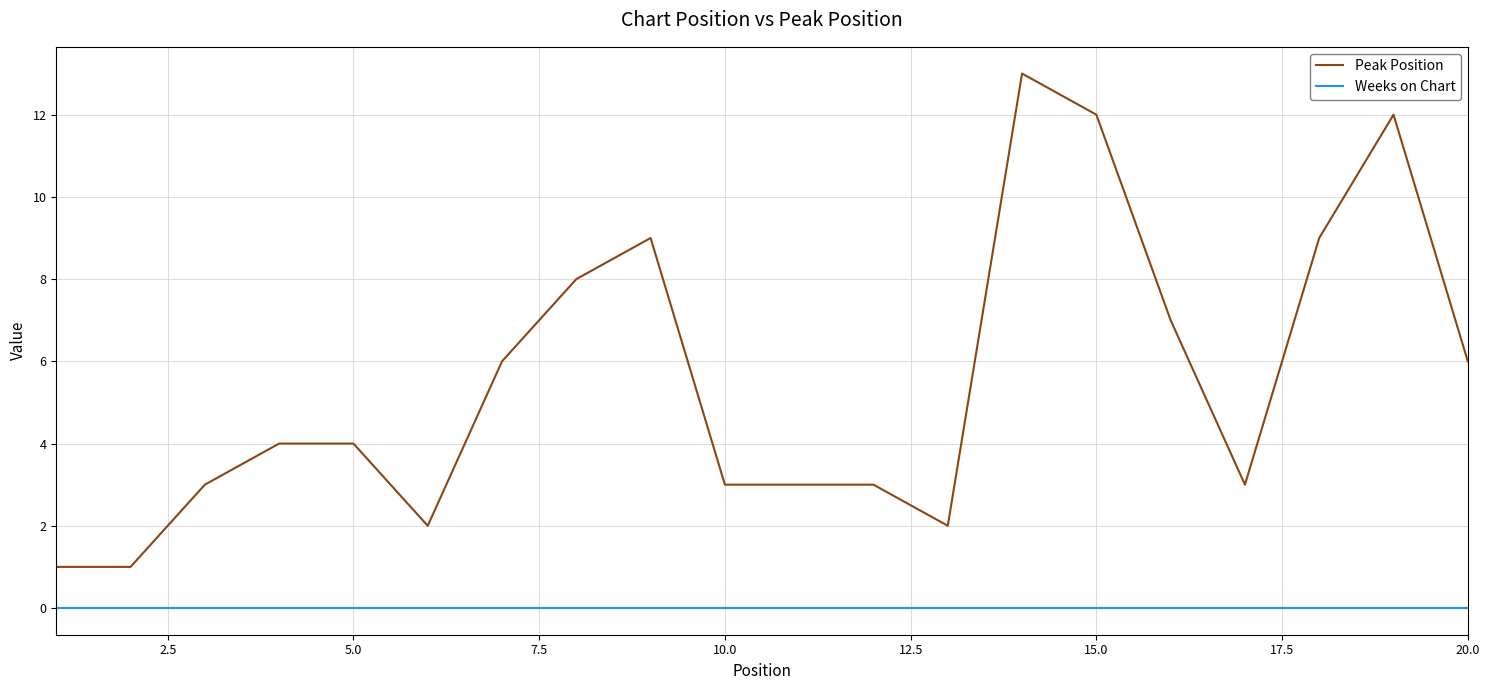

True or false: Peak Position and Weeks on Chart intersect in this chart.

False